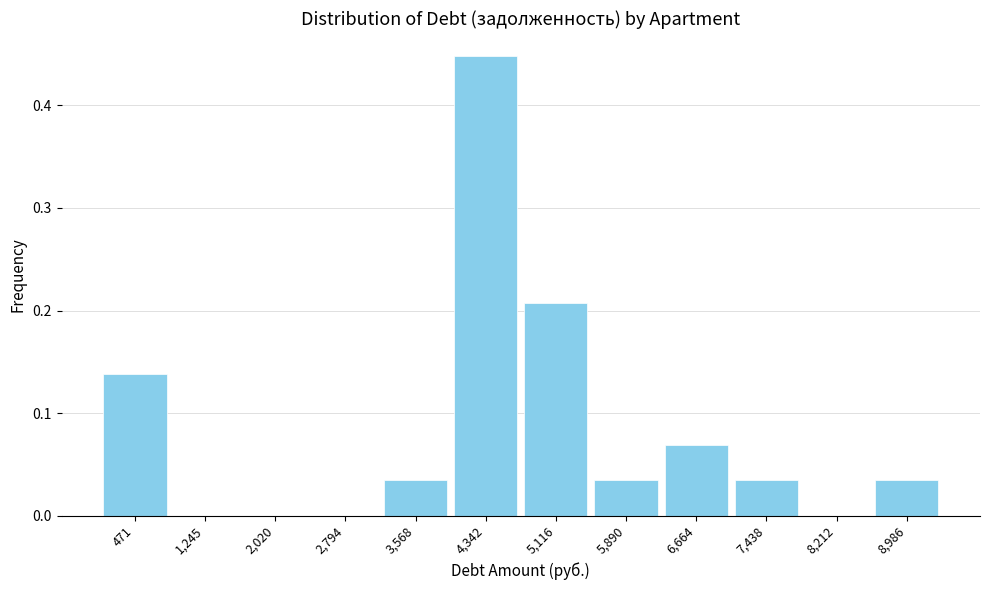

Reading left to right, list every bar in this chart as the range it spans on the x-axis followed by its height. Neither the bar edges nor the heights are printed on the chart, so give them approximately, as read against the axes.

100 to 900: 0.14
900 to 1600: 0
1600 to 2400: 0
2400 to 3200: 0
3200 to 4000: 0.03
4000 to 4700: 0.45
4700 to 5500: 0.21
5500 to 6300: 0.03
6300 to 7100: 0.07
7100 to 7800: 0.03
7800 to 8600: 0
8600 to 9400: 0.03